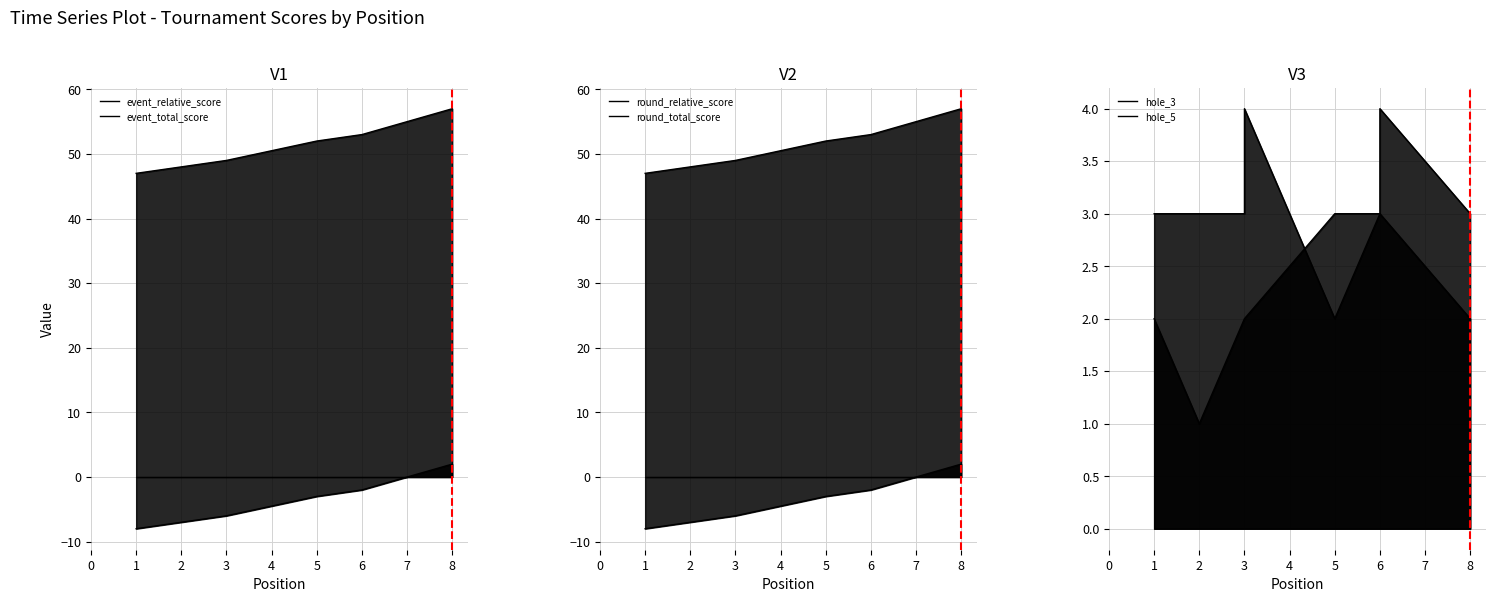

What value does the event_relative_score series have at 3, to the nearest 10?

-10